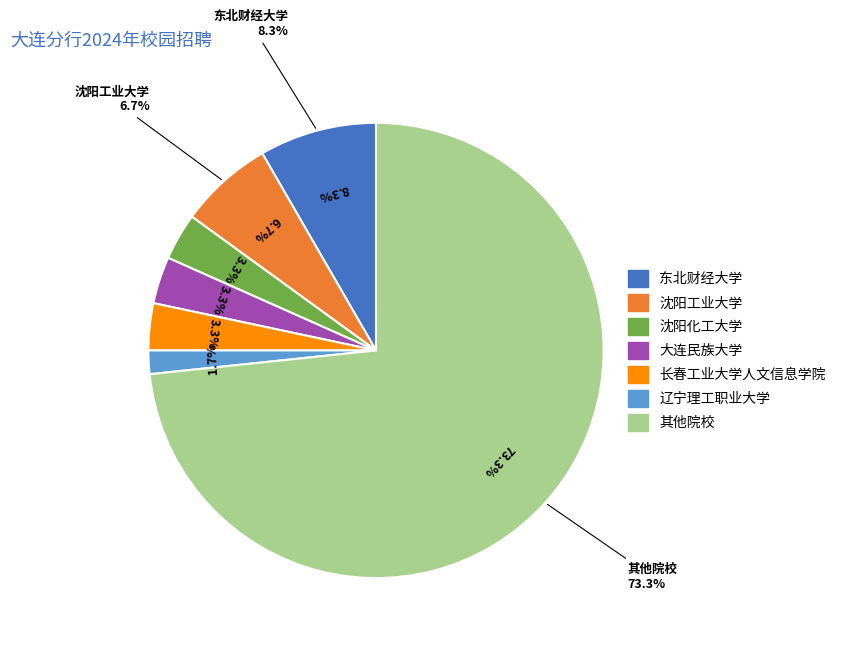

Combined, do 女 and 男 account for over 50%?

Yes